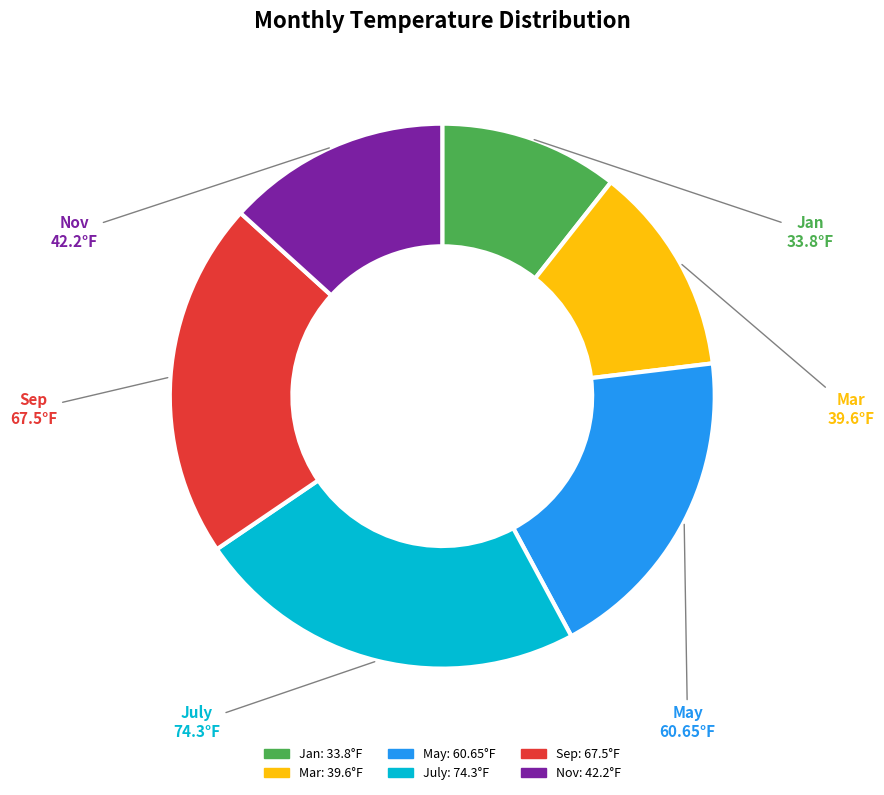

Is Jan the majority of the pie?

No